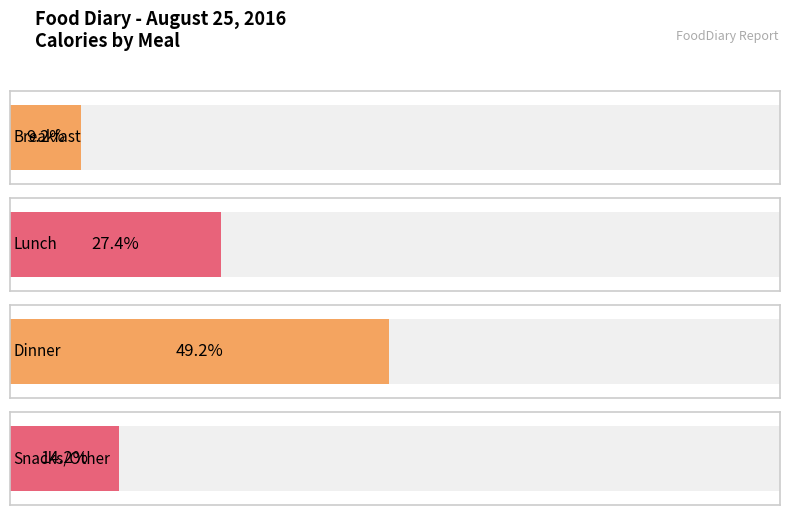

What is the value of the 4th bar from the left?

310